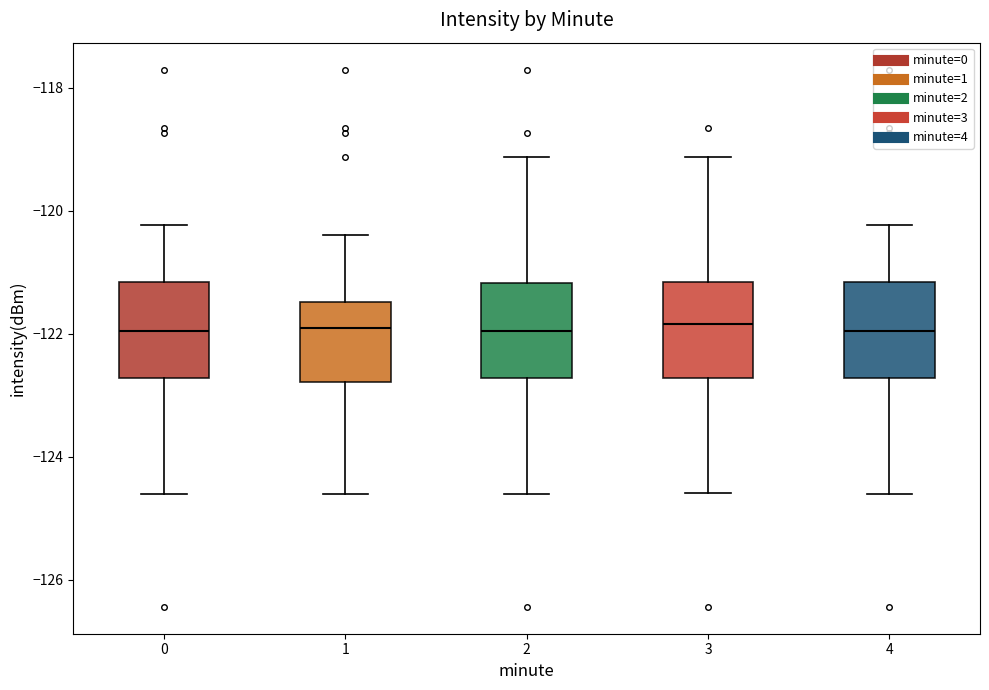

Where does the upper whisker of the box at x = 4 end on the y-axis? The values are not printed on the chart, so give them approximately, as read against the axis.

-120.2